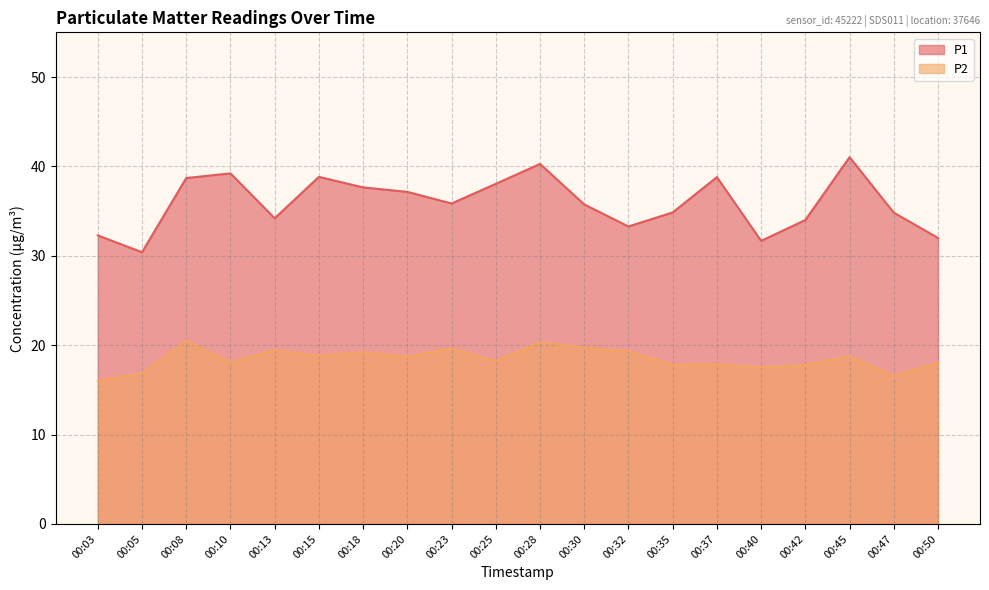

At which category does P1 reach its first local valley?

00:05